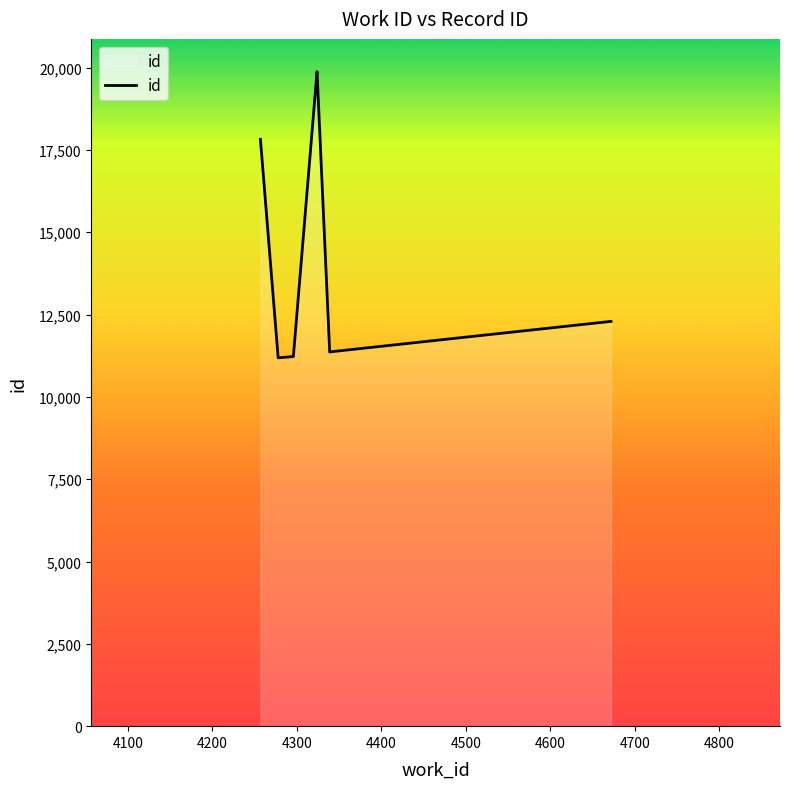

How many interior local valleys (lower than both neighbors) does the data have?

2